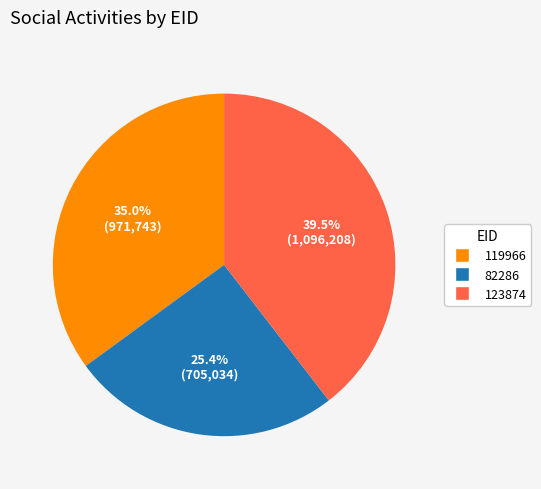

How many slices are in this pie chart?

3